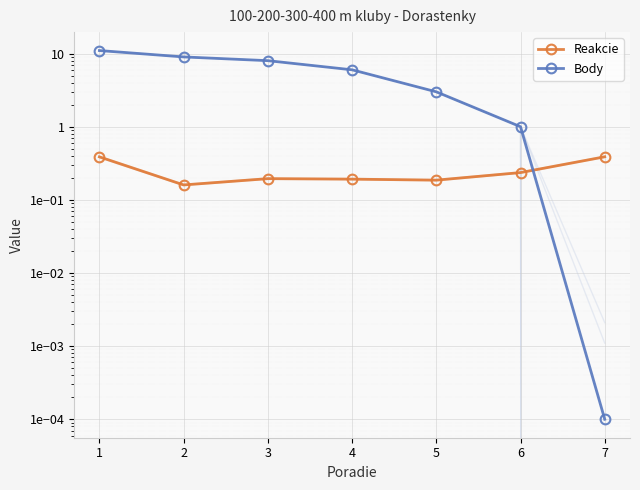

What is the value of the Body point at the 1st from the left?

11.0